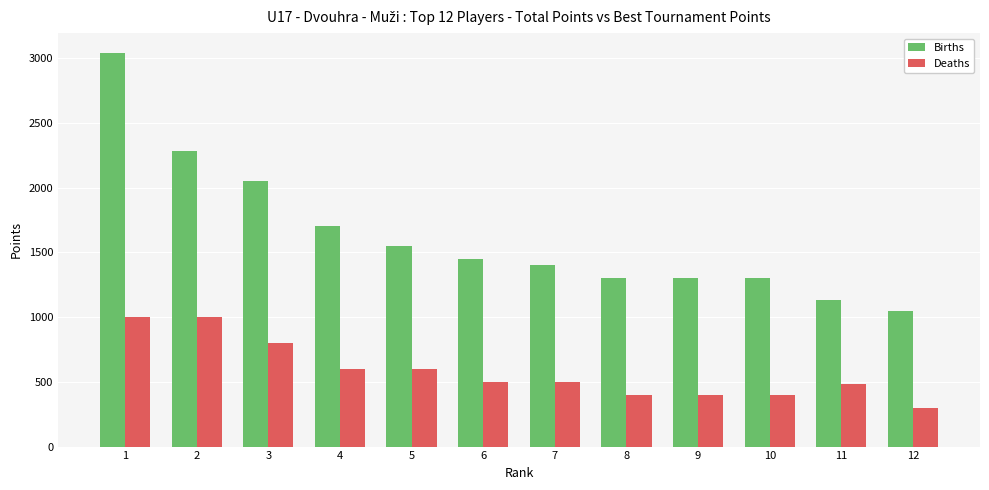

Rank the series at 9 from highest to lowest value.

Births, Deaths